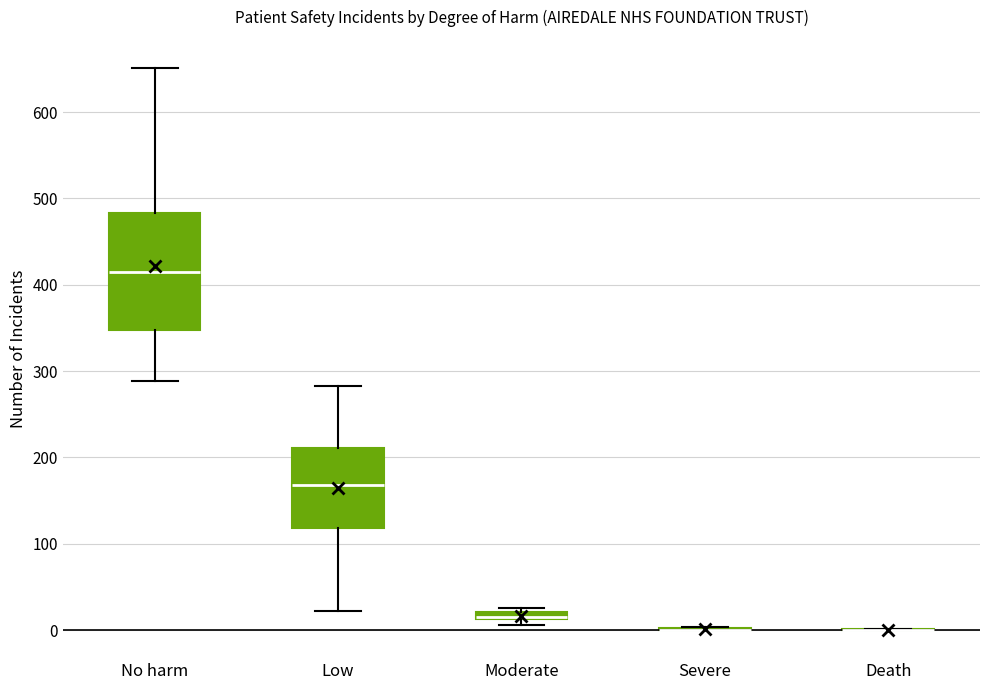

Where is the upper edge of the box for No harm on the y-axis? The values are not printed on the chart, so give them approximately, as read against the axis.

480